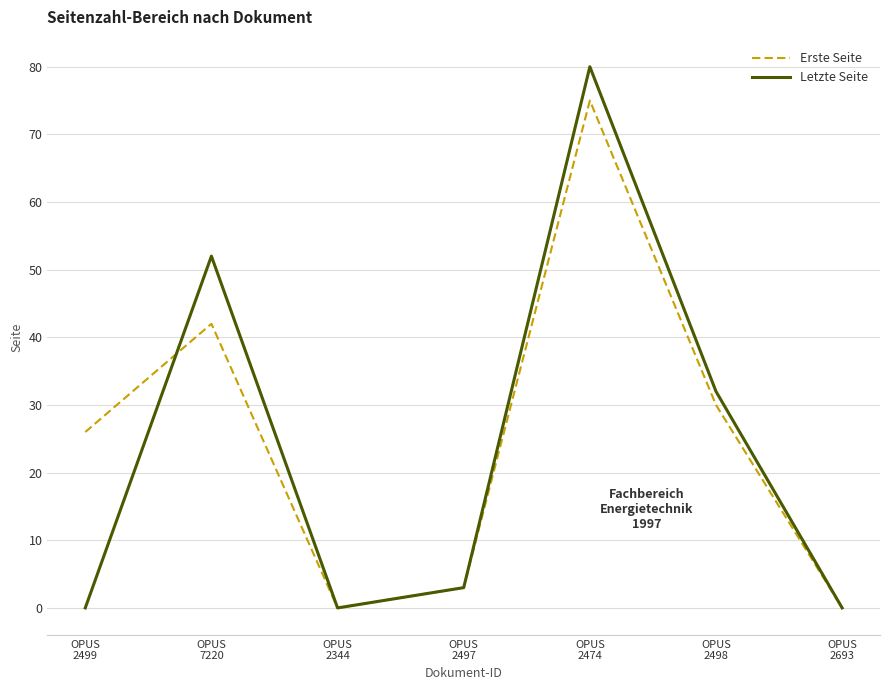

What is the average value of the Erste Seite series?

25